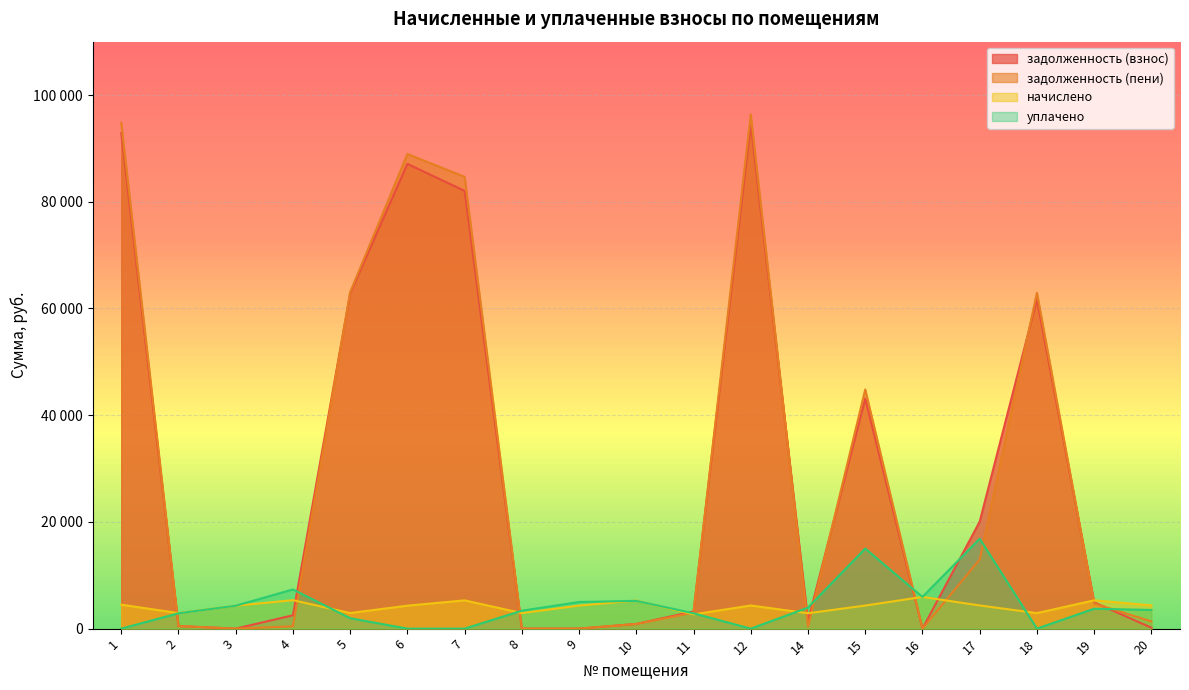

Does the chart display data point markers on the line(s)?

No